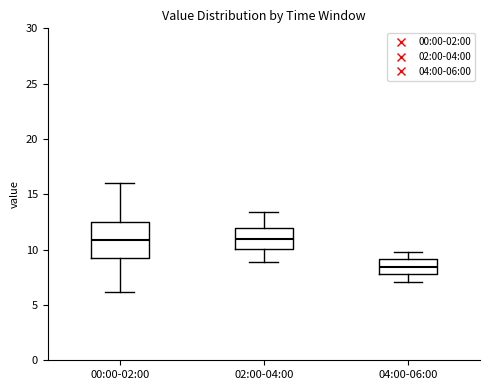

Which box is the tallest, from its lower edge to its upper edge?

00:00-02:00